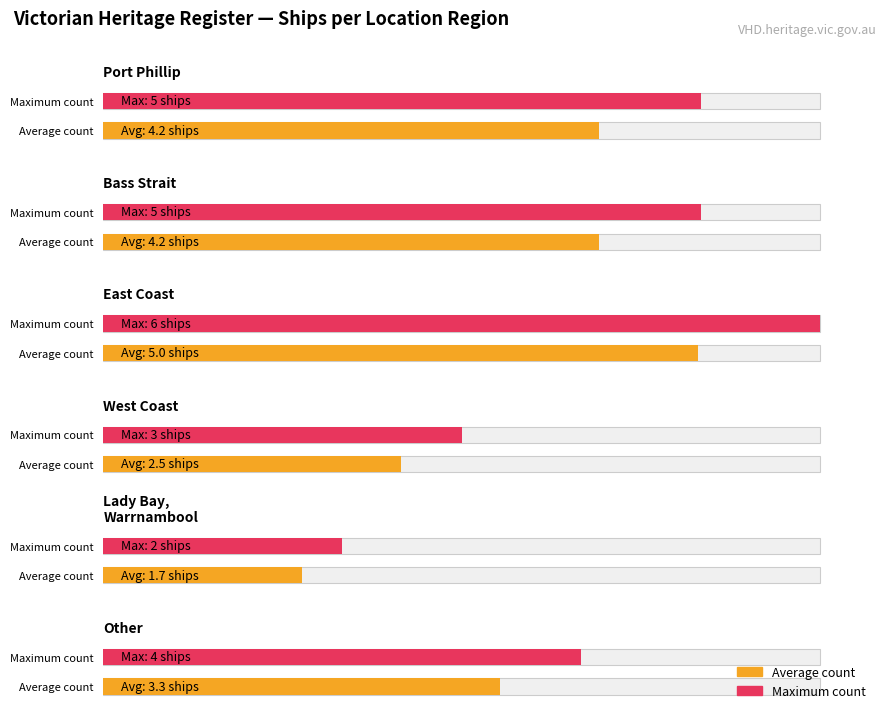

How many data points are less than 5?

3